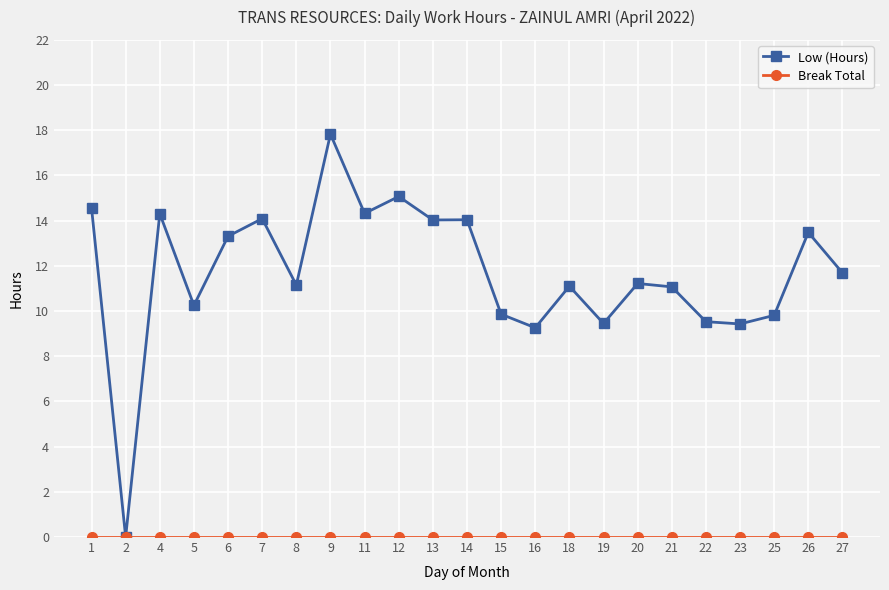

At how many categories does at least one series exceed 12?

10